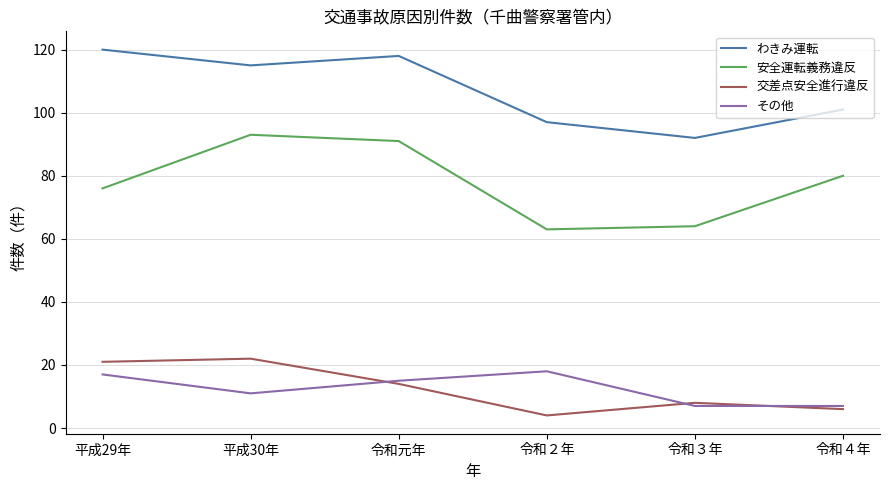

At which label is 交差点安全進行違反 closest to 13?

令和元年